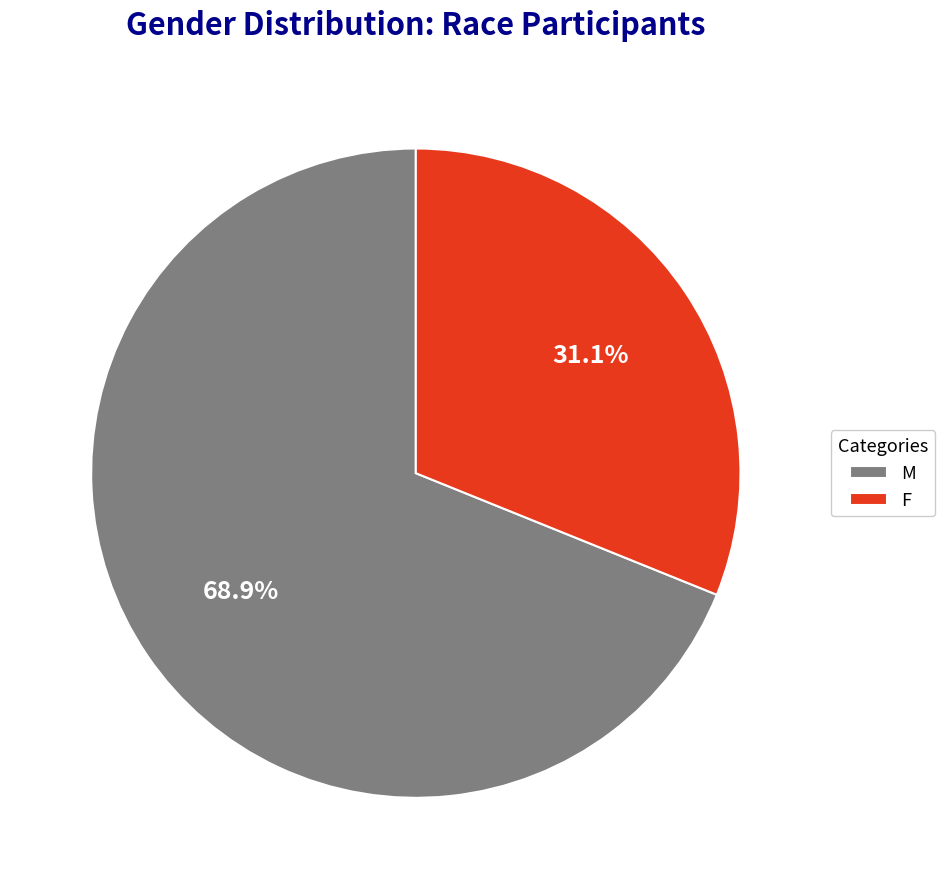

What percentage is the F slice, to the nearest percent?

31%